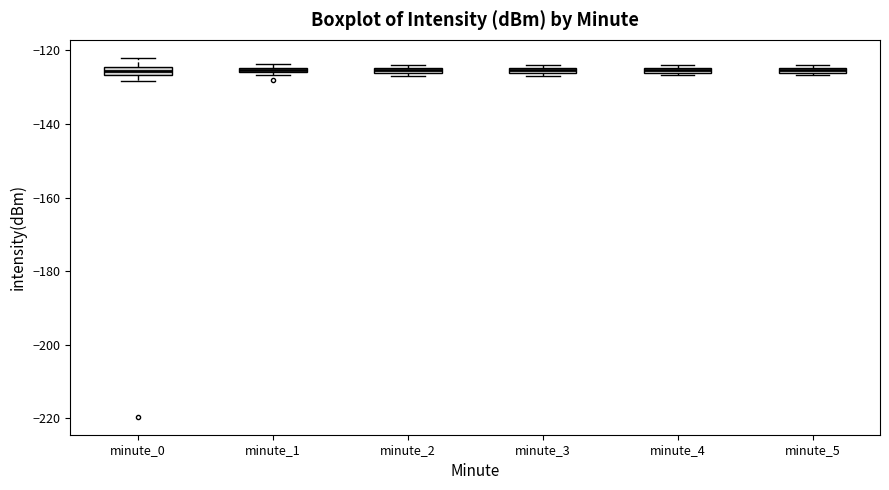

Where is the upper edge of the box for minute_4 on the y-axis? The values are not printed on the chart, so give them approximately, as read against the axis.

-124